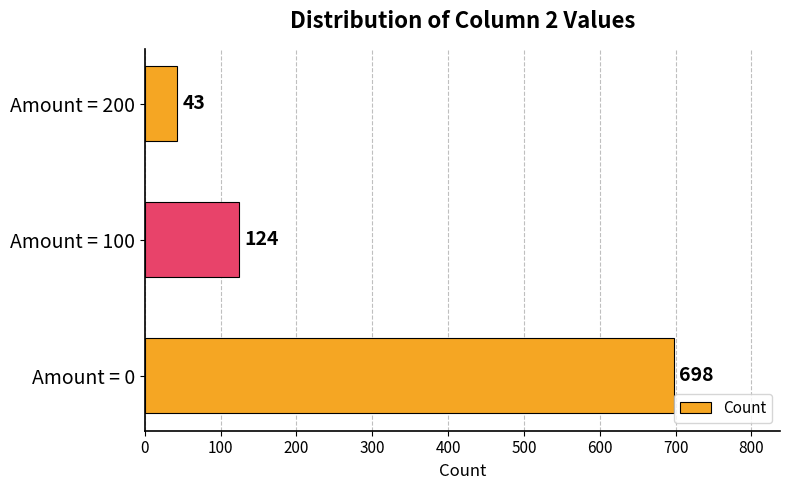

The chart shows a value of 62 at Amount = 100. True or false?

False